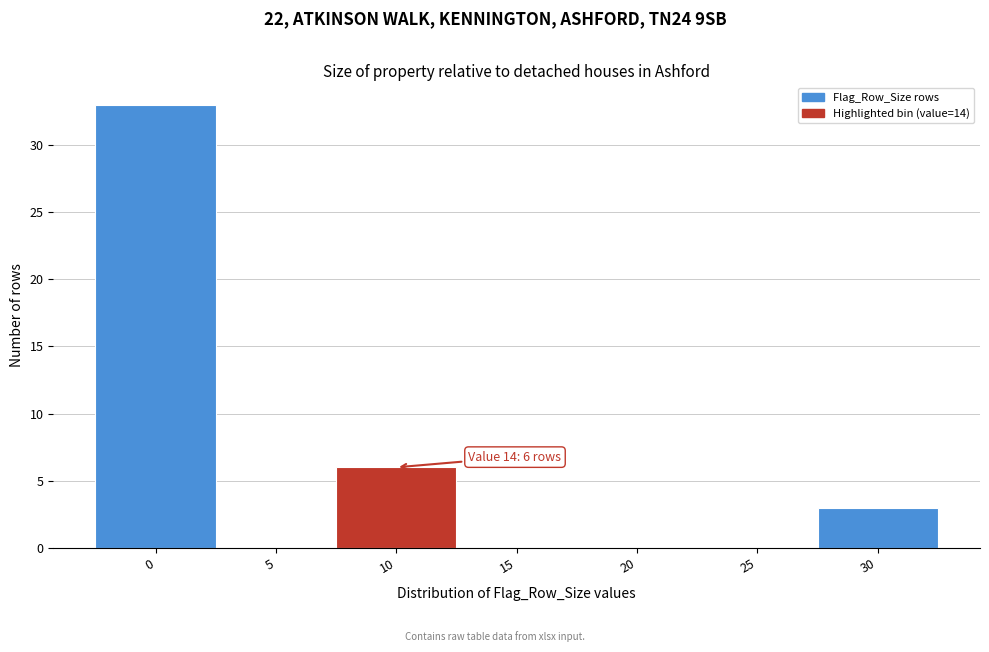

Reading left to right, list all the values displayed in this chart.

0=33	5=0	10=6	15=0	20=0	25=0	30=3